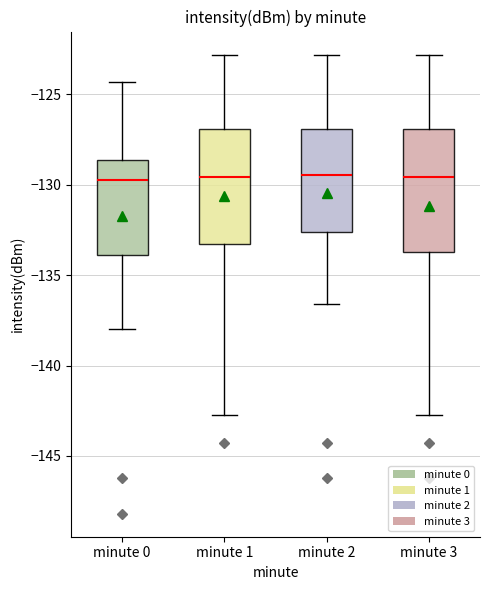

Reading left to right, read every box against the y-axis: the position of its median line, the range the box covers, and the ends of its whiskers. The values are not printed on the chart, so give them approximately, as read against the axis.

minute 0: median -129.5, box -134.0 to -128.5, whiskers -138.0 to -124.5
minute 1: median -129.5, box -133.5 to -127.0, whiskers -142.5 to -123.0
minute 2: median -129.5, box -132.5 to -127.0, whiskers -136.5 to -123.0
minute 3: median -129.5, box -133.5 to -127.0, whiskers -142.5 to -123.0